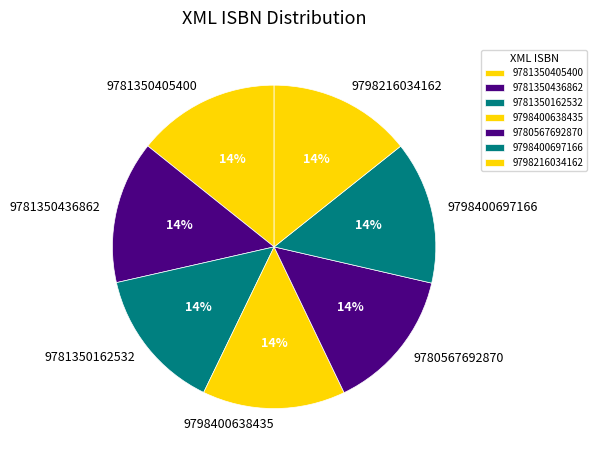

What is the ratio of the value at 9781350436862 to the value at 9780567692870?

1.0